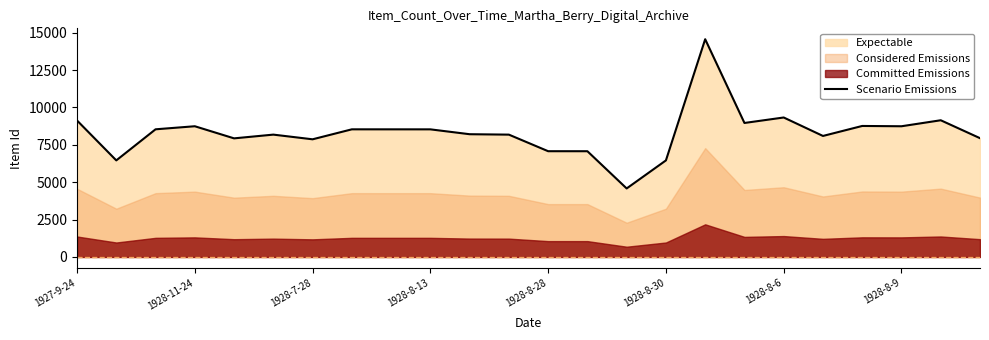

Does the chart display data point markers on the line(s)?

No